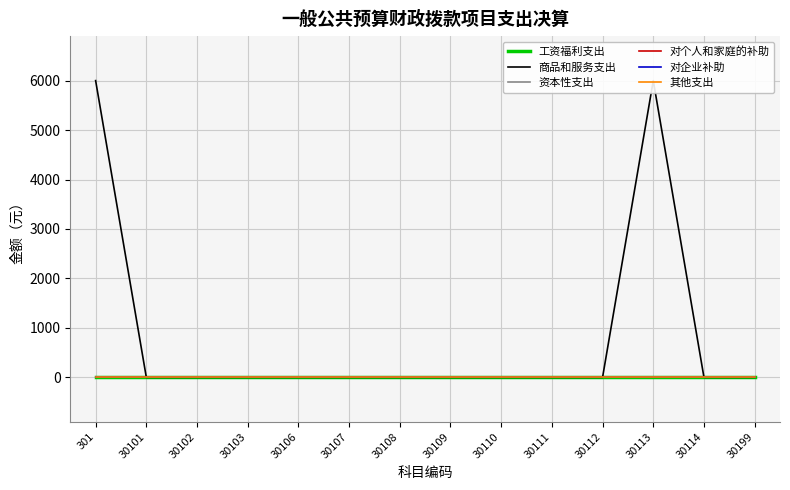

Reading right to left, transcribe all the data shown in this chart.

工资福利支出: 0	0	0	0	0	0	0	0	0	0	0	0	0	0
商品和服务支出: 0	0	6000	0	0	0	0	0	0	0	0	0	0	6000
资本性支出: 0	0	0	0	0	0	0	0	0	0	0	0	0	0
对个人和家庭的补助: 0	0	0	0	0	0	0	0	0	0	0	0	0	0
对企业补助: 0	0	0	0	0	0	0	0	0	0	0	0	0	0
其他支出: 0	0	0	0	0	0	0	0	0	0	0	0	0	0